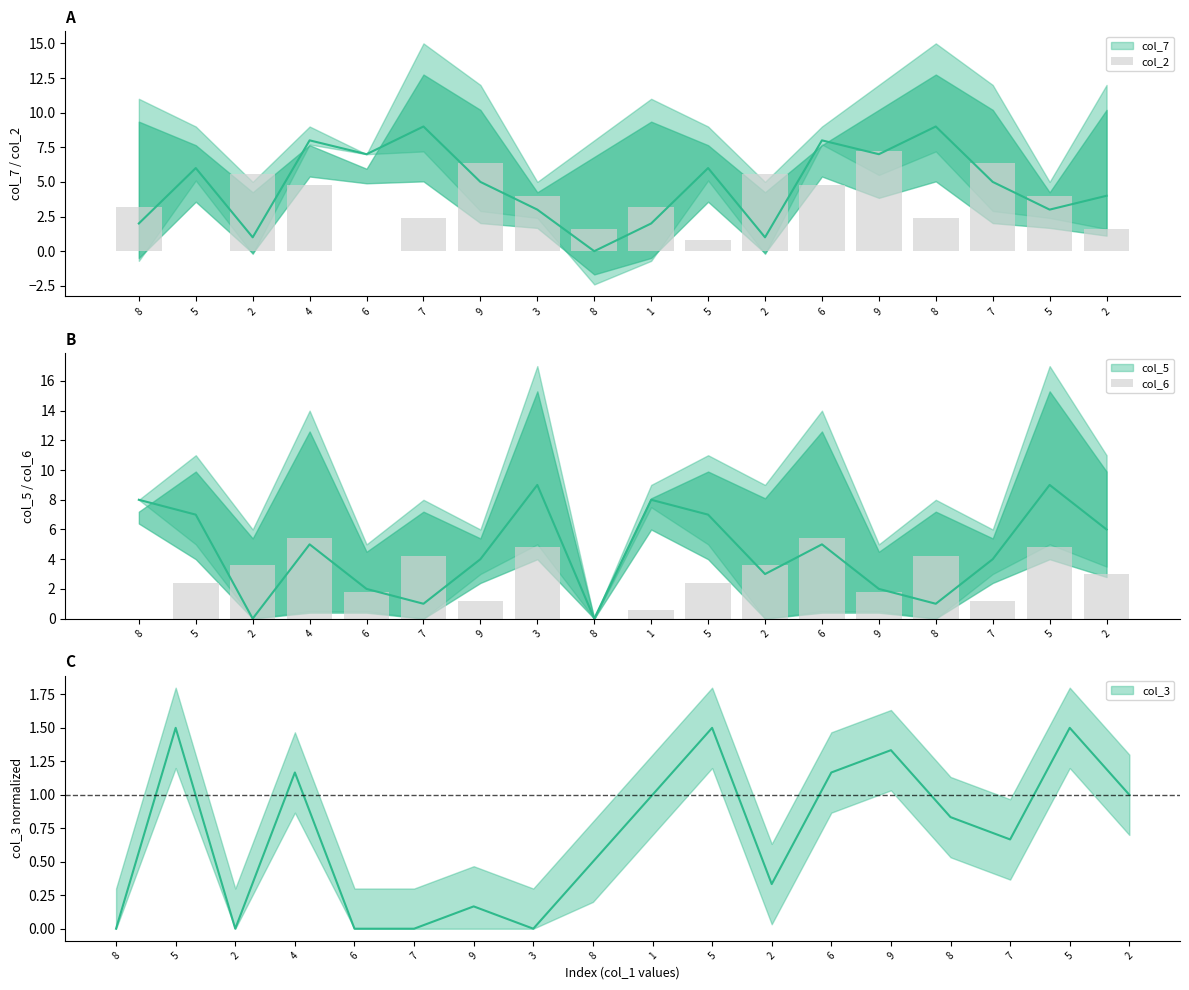

At which label does col_2 reach its minimum?

5